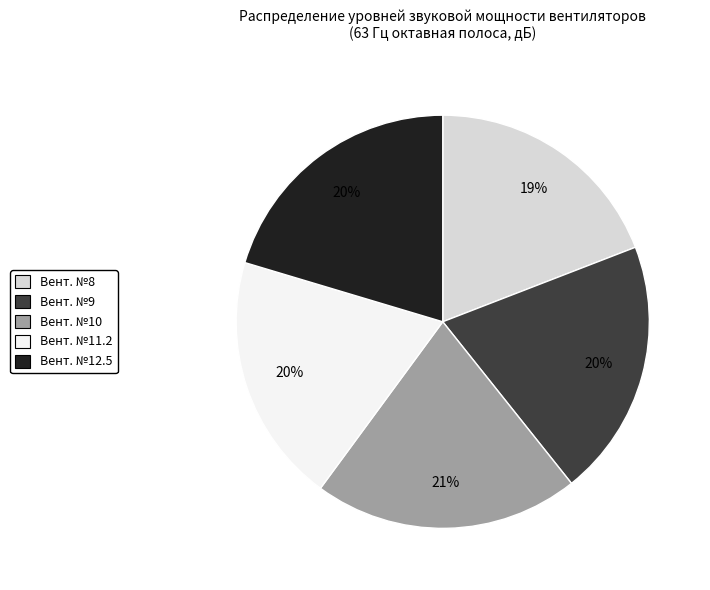

Is there a majority slice in this chart?

No